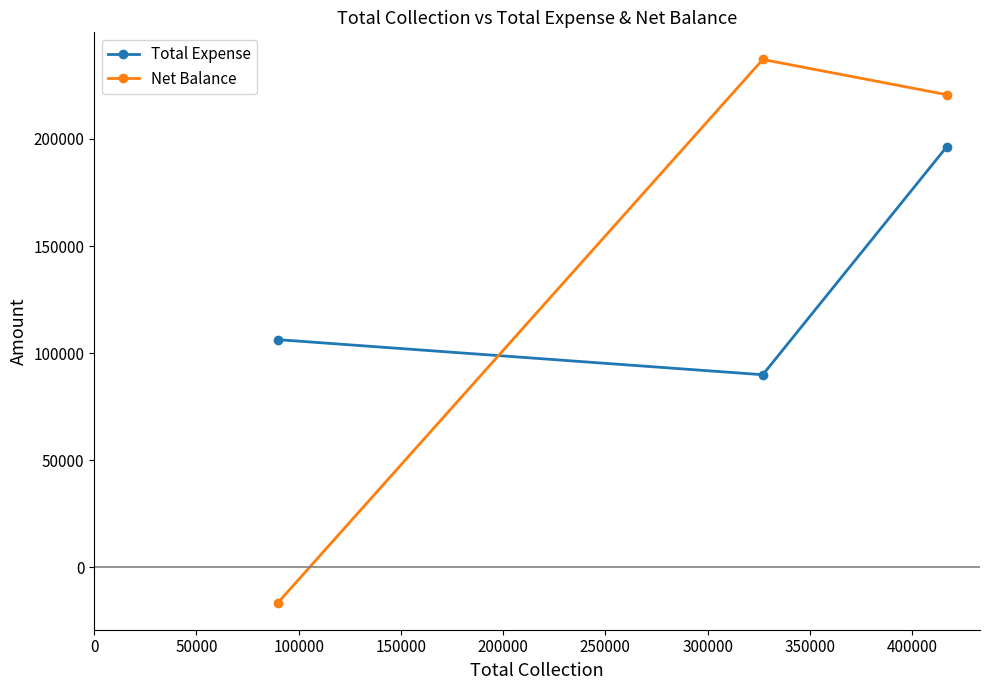

What is the difference between the maximum and second lowest values in the Net Balance series?

16410